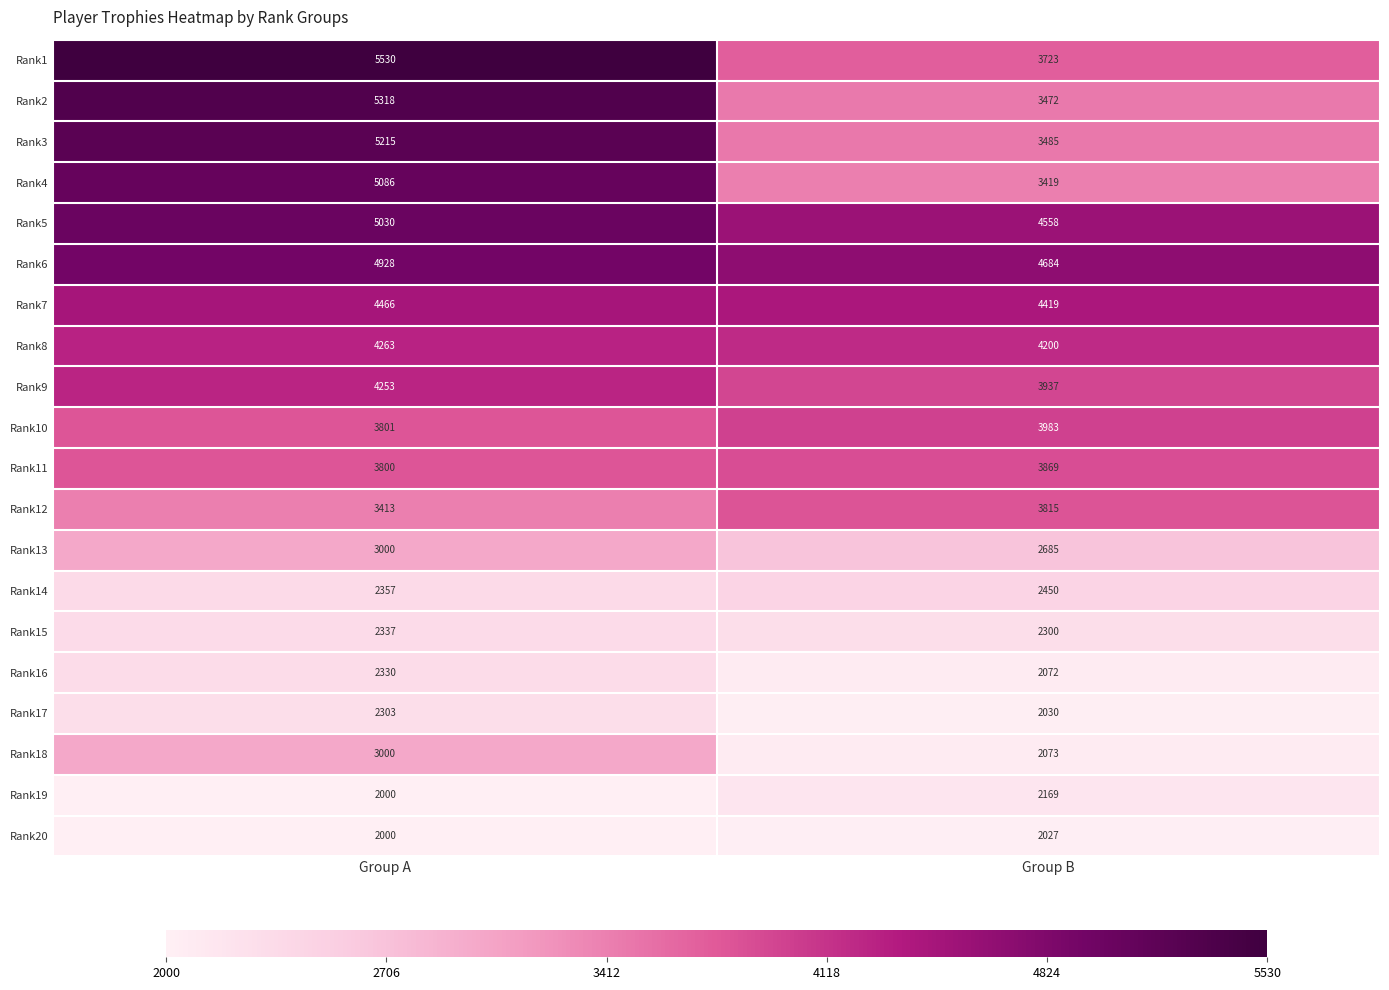

What is the minimum value shown in the chart?

2000